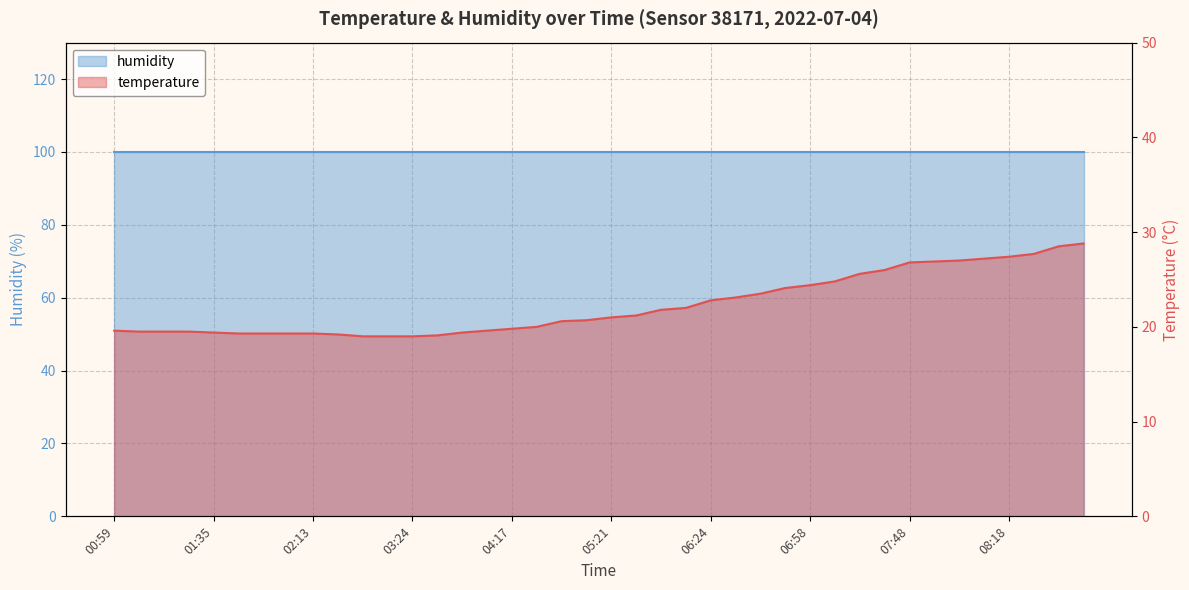

True or false: the data has more than 1 interior local peaks.

False